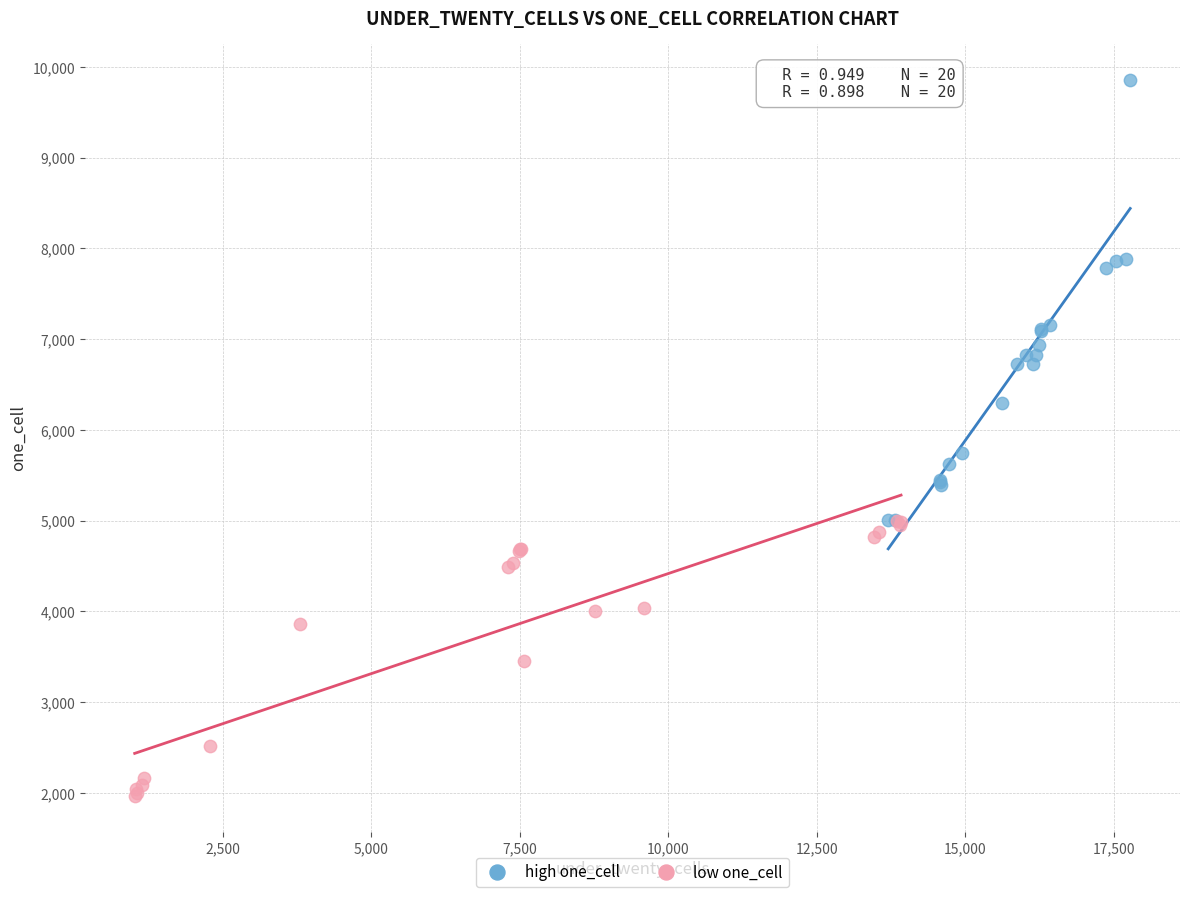

Which series contains the lowest Y value?

low one_cell